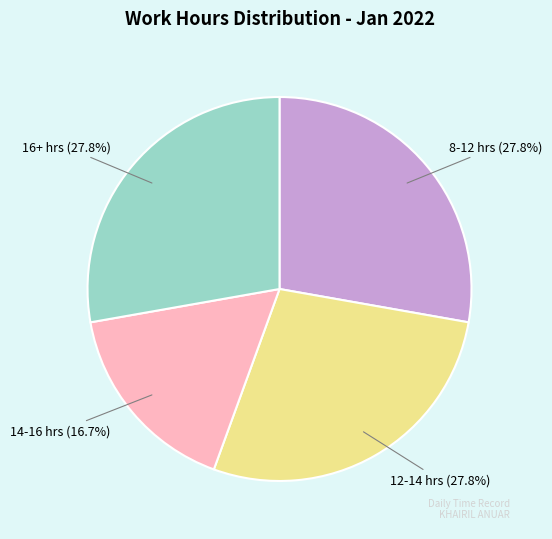

Which slice is the smallest?

14-16 hrs